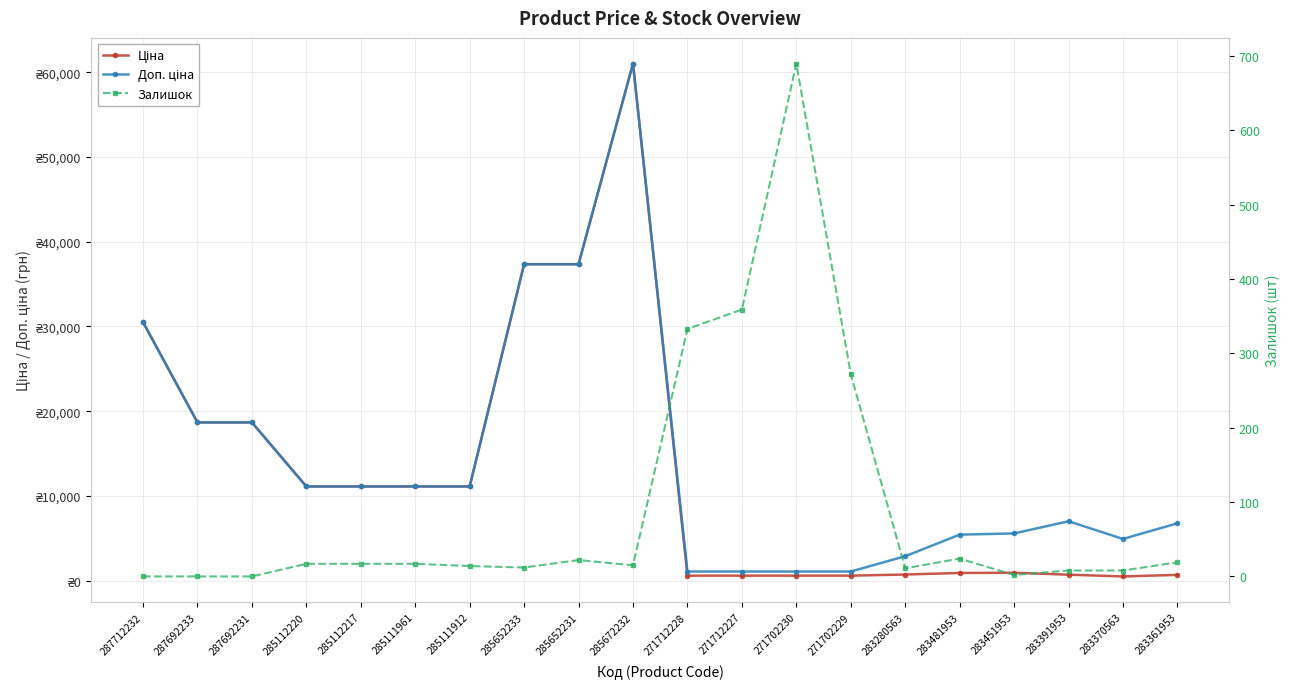

What is the total value across all series at 285111961?

22244.2